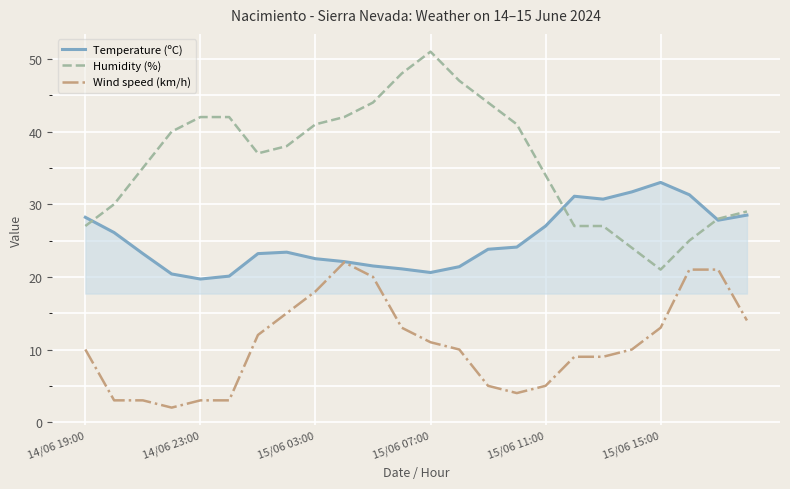

Which series has the largest total across all categories?

Humidity (%)